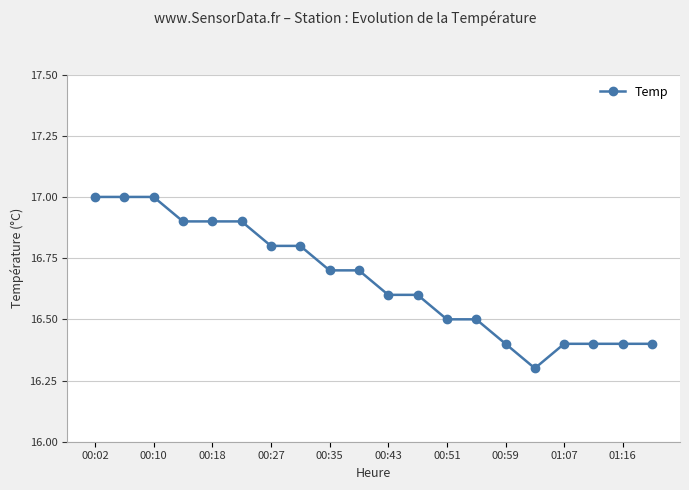

What is the smallest value displayed?

16.3